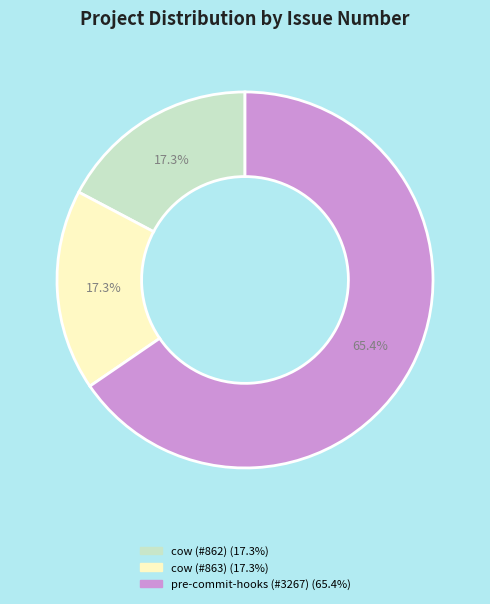

Is there any slice that represents more than half of the pie?

Yes